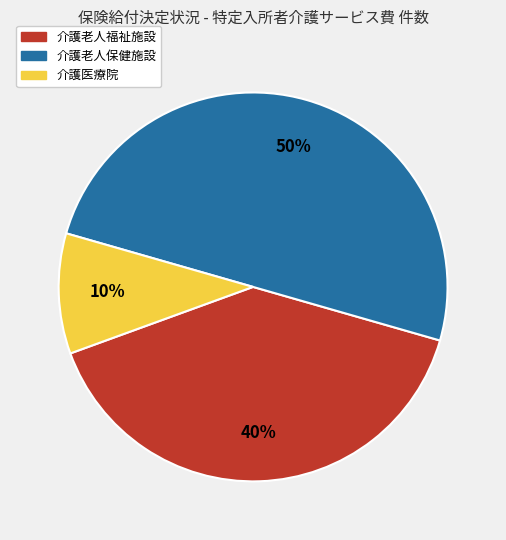

Do 介護医療院 and 介護老人保健施設 together represent more than half of the pie?

Yes